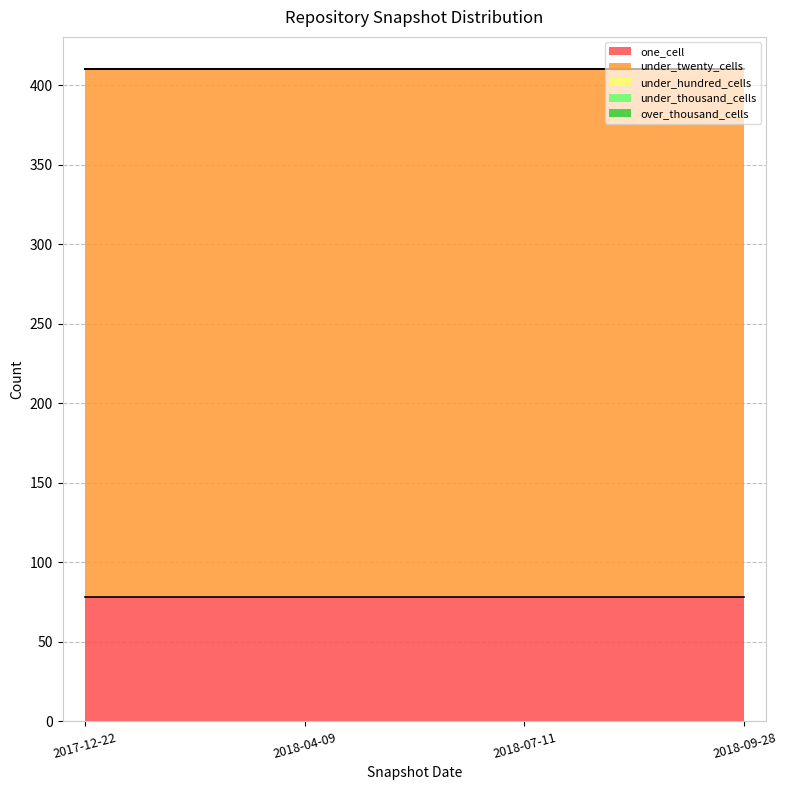

Which category has the lowest value across all series?

2017-12-22